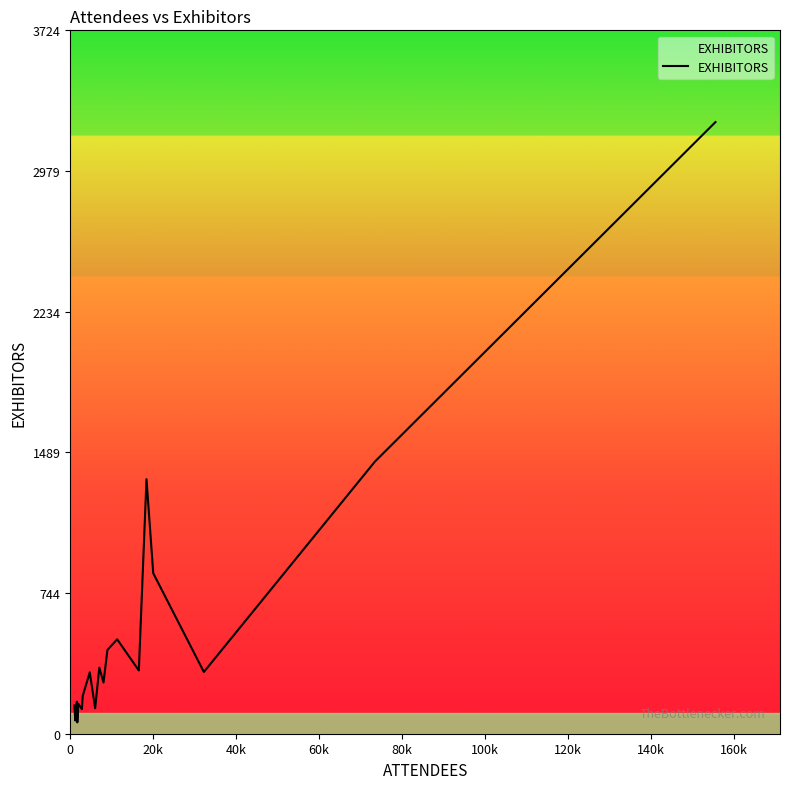

Reading left to right, extract all data points from this chart.

150	70	100	170	60	100	160	130	200	325	135	350	271	444	500	335	1348	850	327	1441	3239